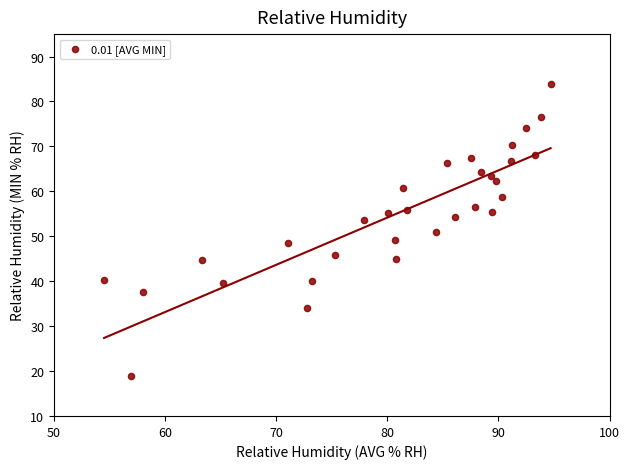

What is the range of X values (max minus min)?

40.2